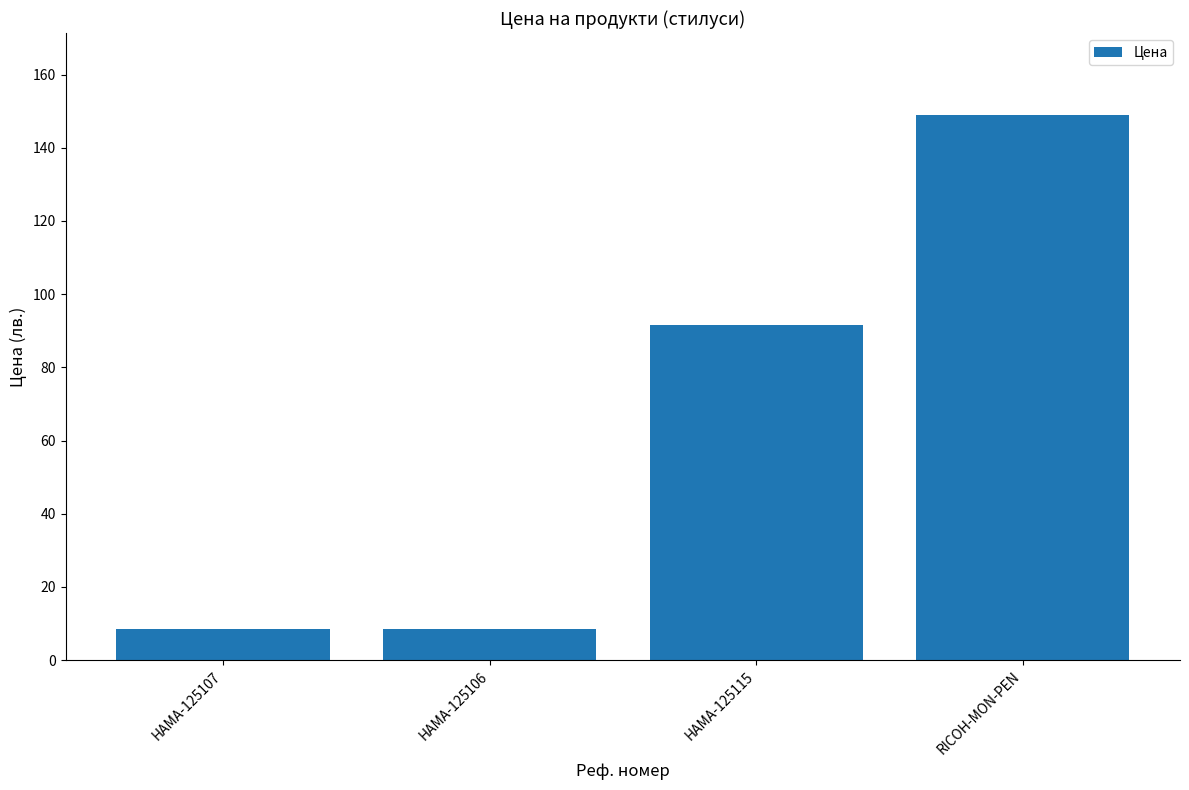

What is the maximum value shown in the chart?

149.0